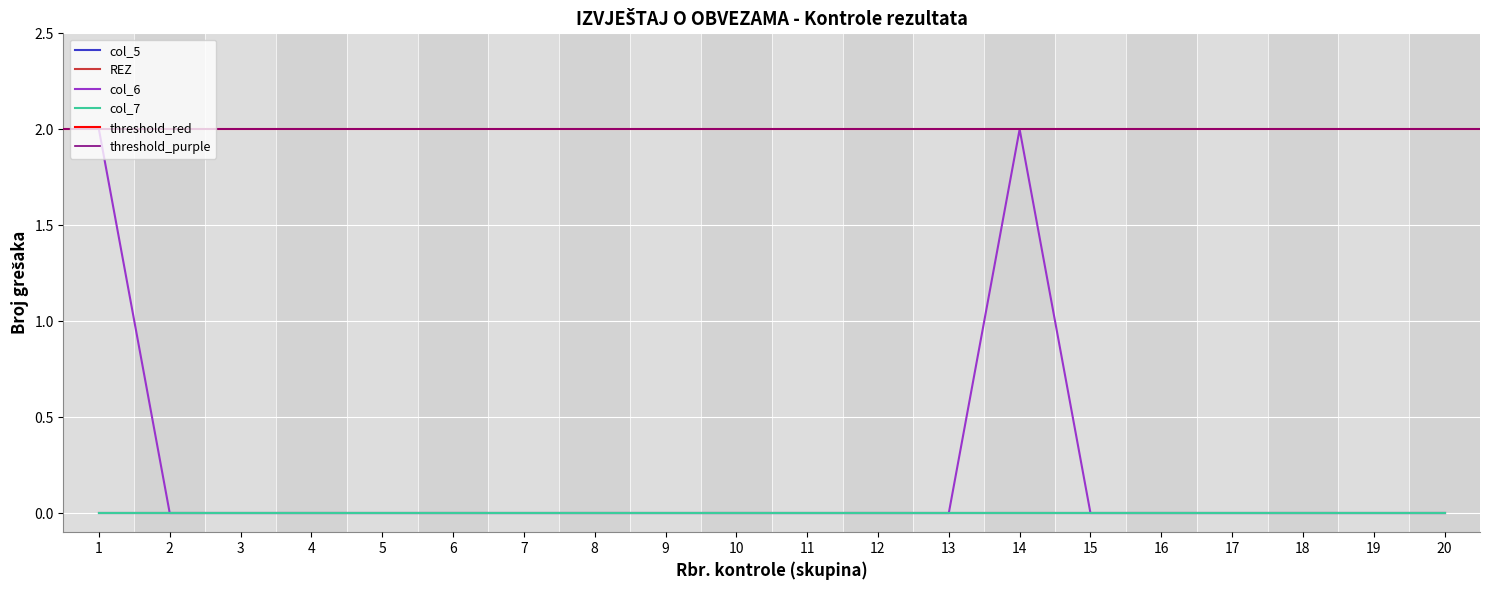

Reading left to right, list all the values displayed in this chart.

col_5: 0	0	0	0	0	0	0	0	0	0	0	0	0	0	0	0	0	0	0	0
REZ: 0	0	0	0	0	0	0	0	0	0	0	0	0	0	0	0	0	0	0	0
col_6: 2	0	0	0	0	0	0	0	0	0	0	0	0	2	0	0	0	0	0	0
col_7: 0	0	0	0	0	0	0	0	0	0	0	0	0	0	0	0	0	0	0	0